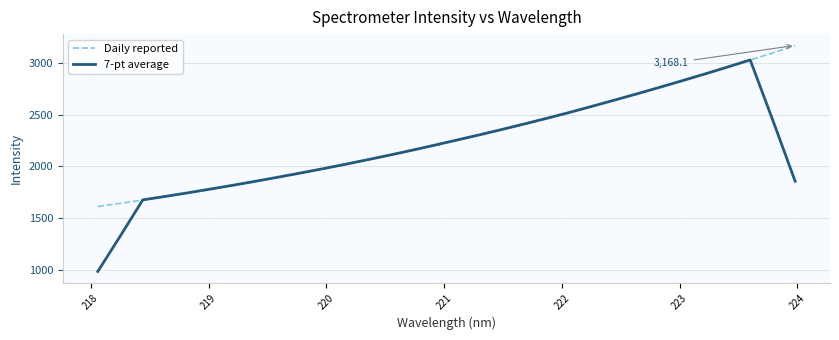

Count the number of data series in this chart.

2